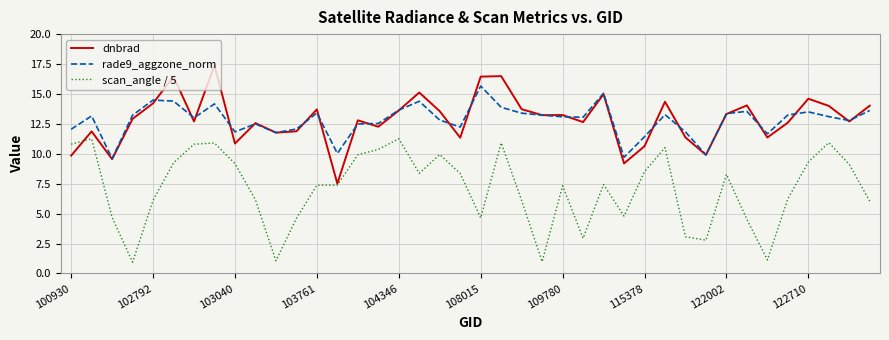

What is the highest value of the scan_angle / 5 series?

11.3